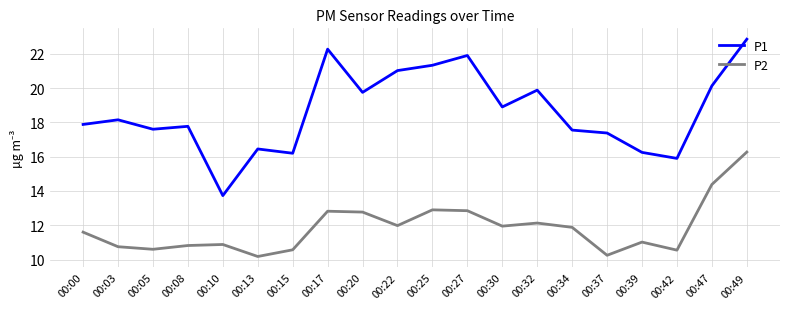

What is the minimum value for P2?

10.2